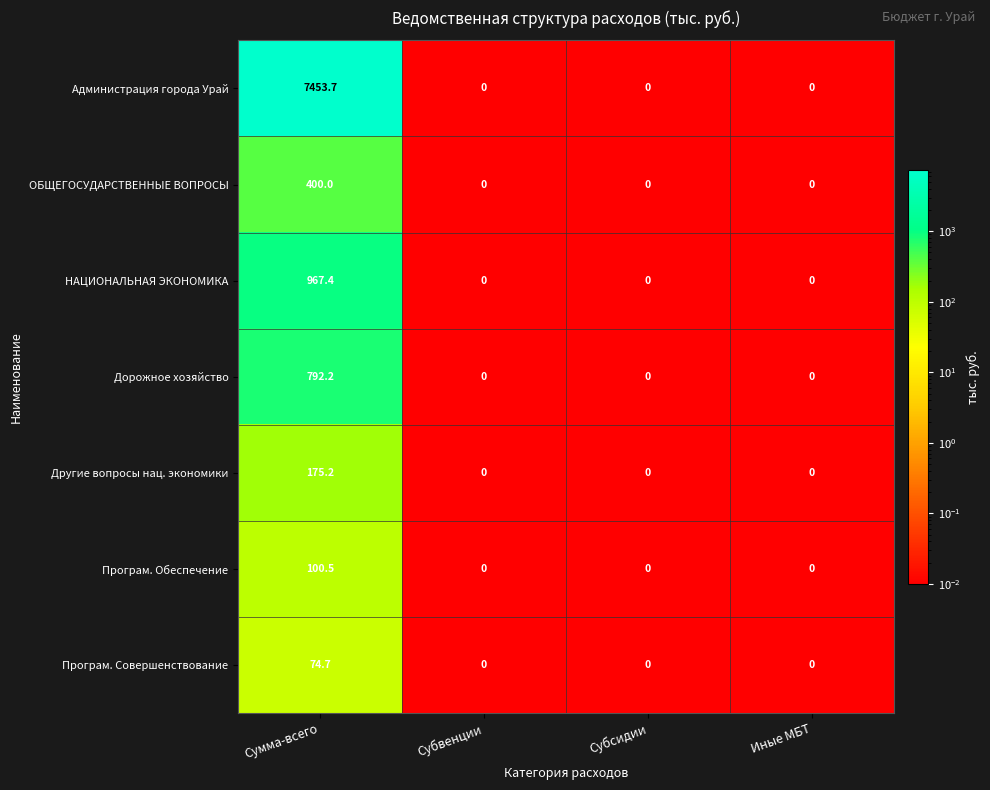

What is the sum of the Дорожное хозяйство values at Сумма-всего and Субсидии?

792.2